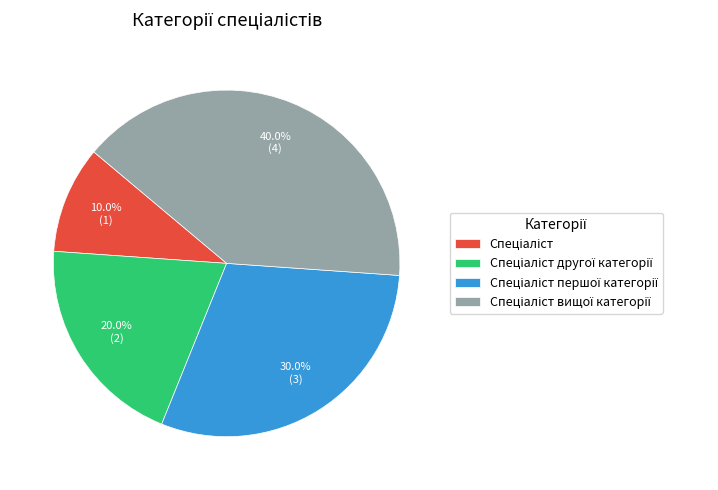

Is there any slice that represents more than half of the pie?

No